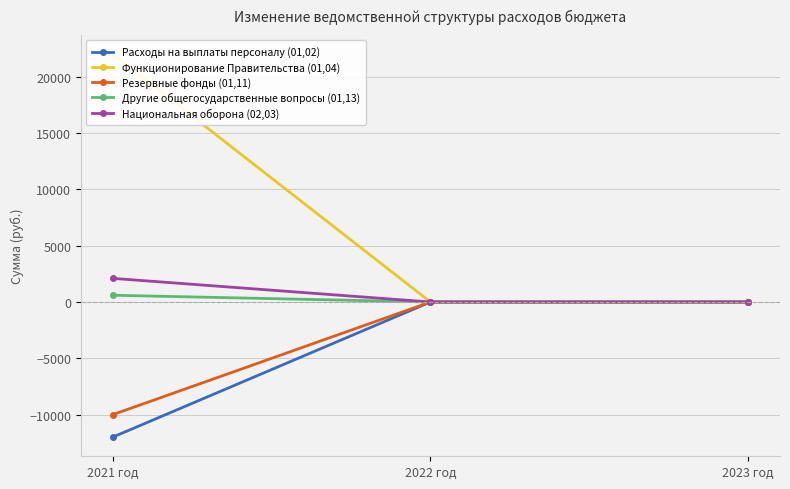

What is the spread (max minus min) of values at 2021 год?

33992